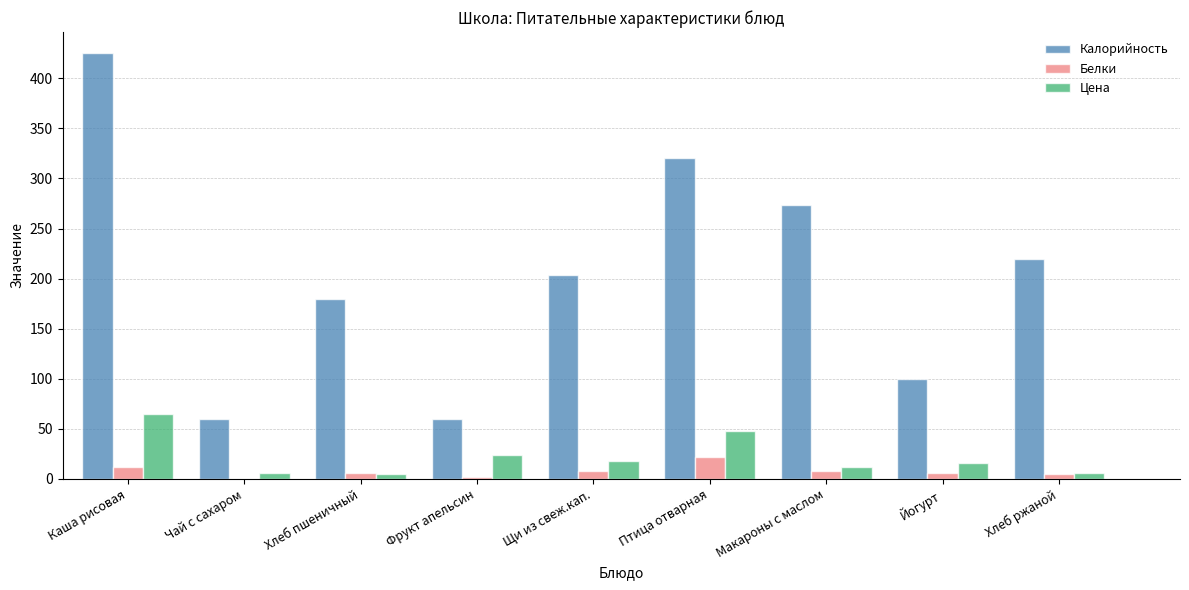

Which series has the largest range (max minus min)?

Калорийность